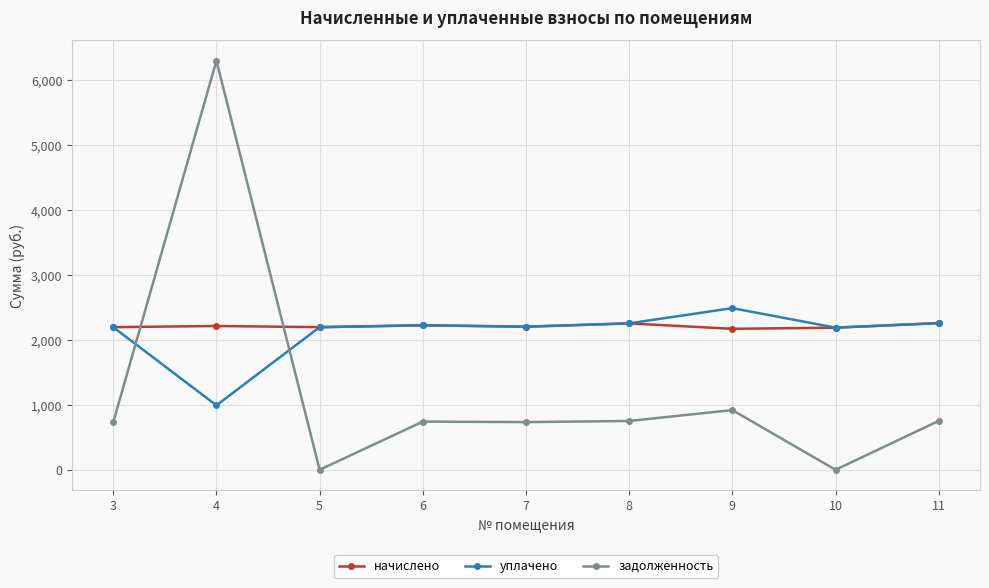

Is the value of задолженность at 5 greater than the value of уплачено at 8?

No